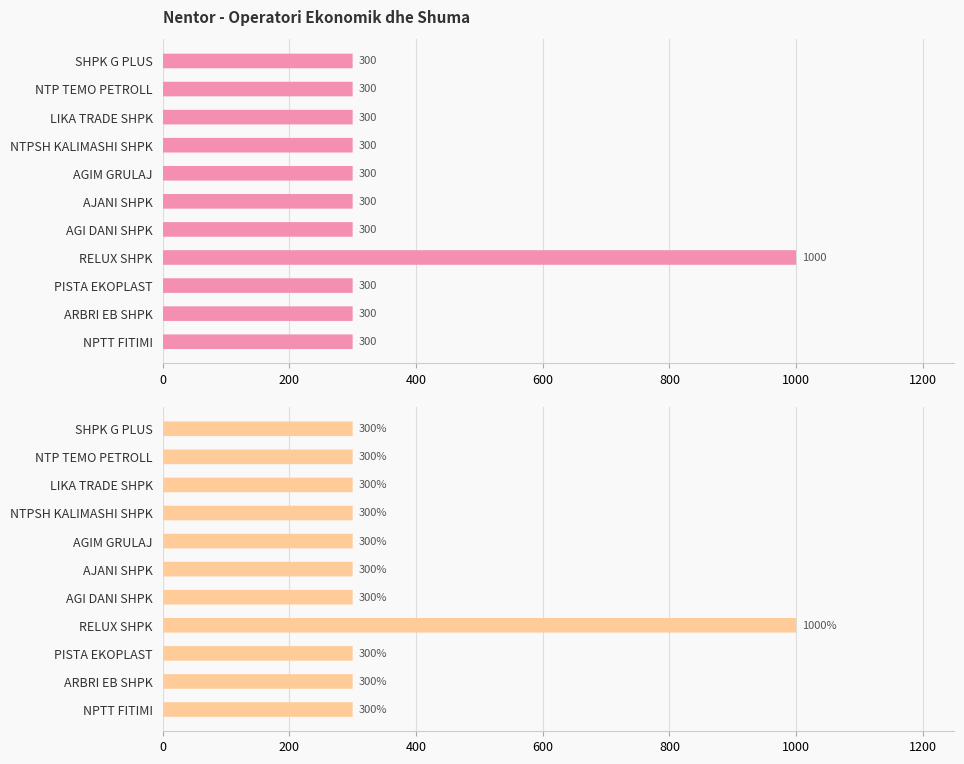

Does the chart contain any negative values?

No